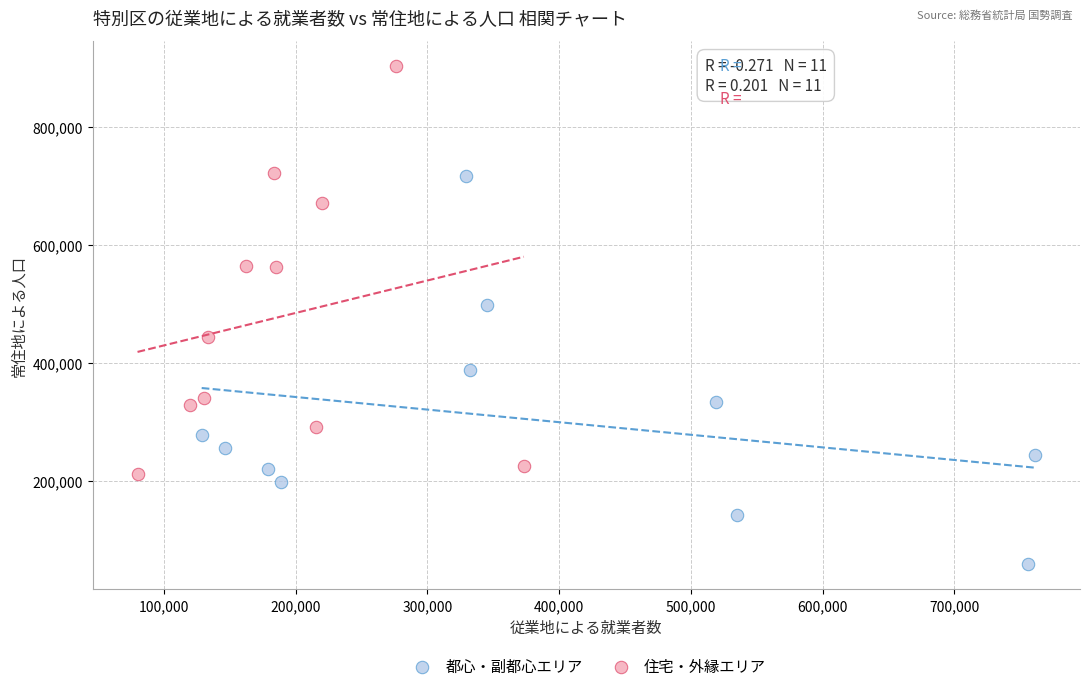

Which series contains the highest Y value?

住宅・外縁エリア